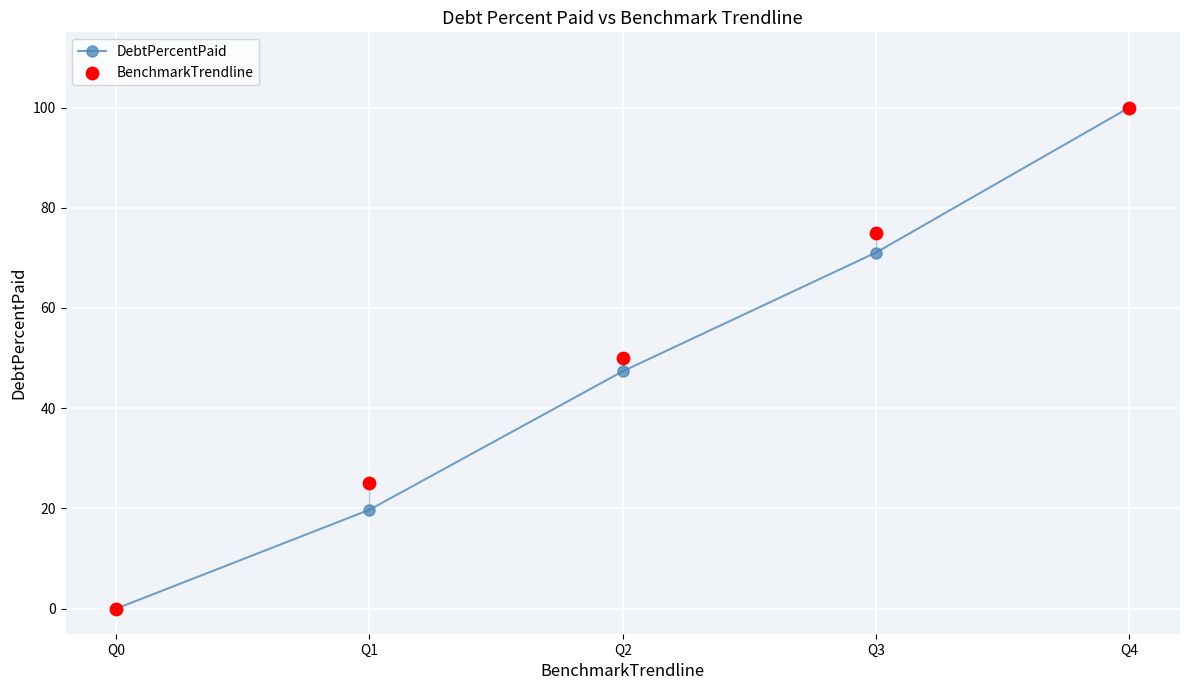

At which category is the sum across all series the highest?

Q4